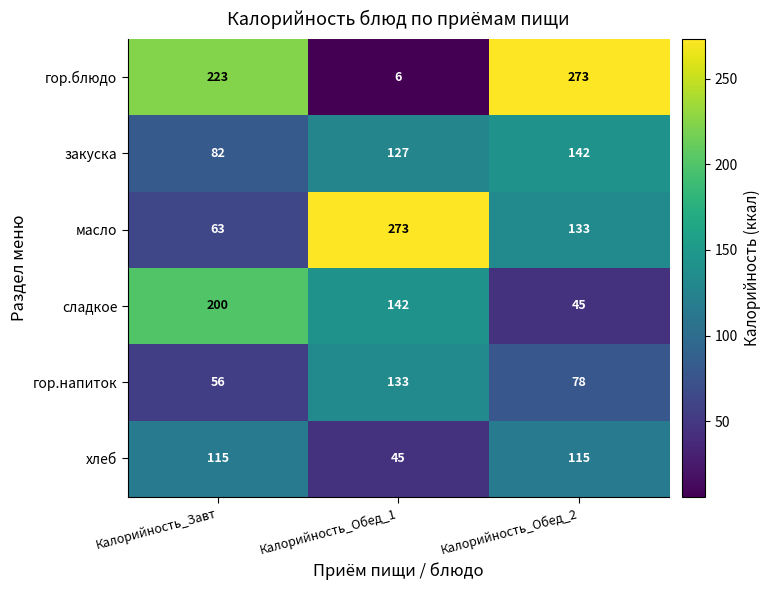

What is the difference between the maximum and minimum values in the масло series?

210